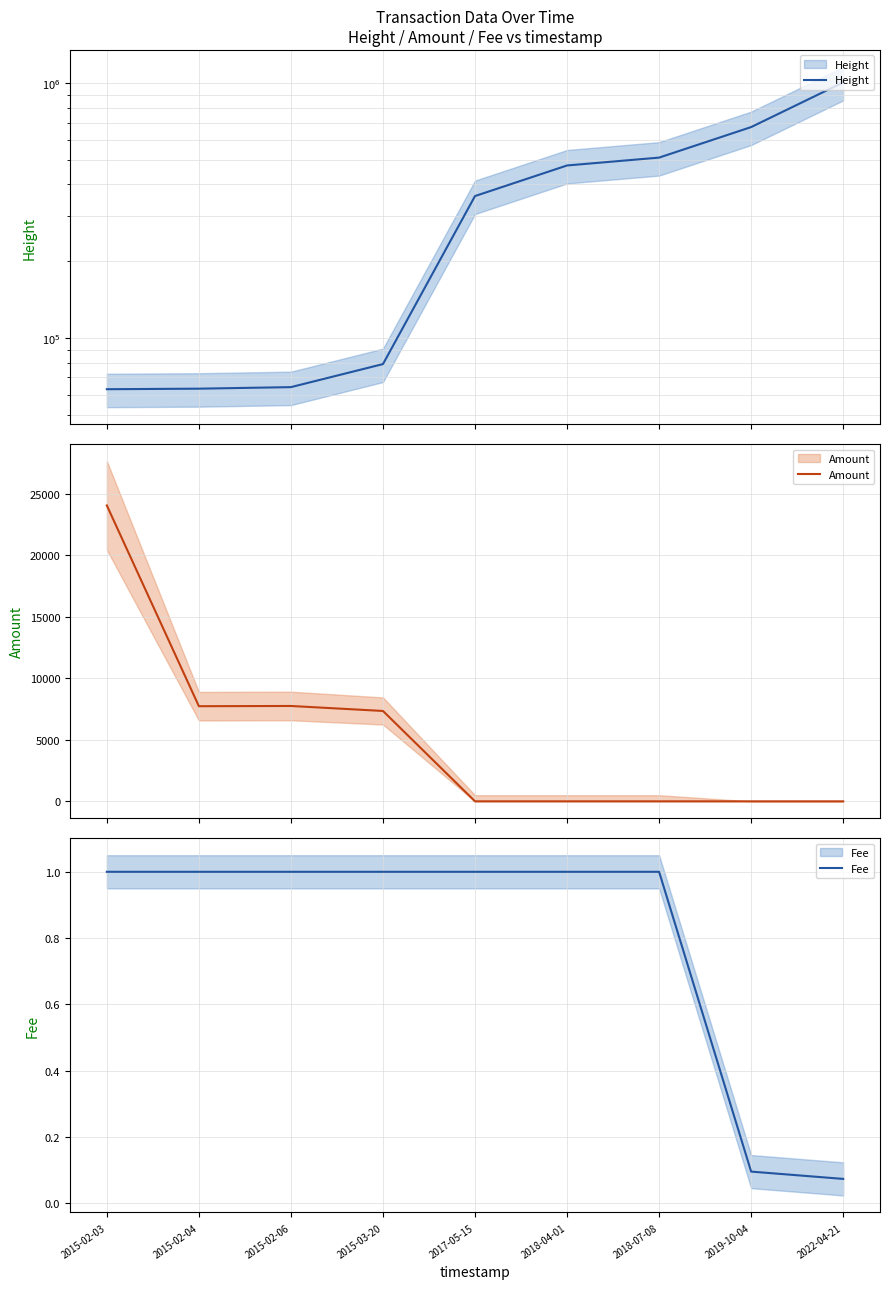

Reading left to right, what are all the values shown in this chart?

Height: 62944.0	63247.0	64137.0	78985.0	360306.0	474920.0	509863.0	671802.0	1005560.0
Amount: 24063.0	7737.0	7756.0	7350.0	0.0	0.0	0.0	0.0	0.0
Fee: 1.0	1.0	1.0	1.0	1.0	1.0	1.0	0.1	0.1